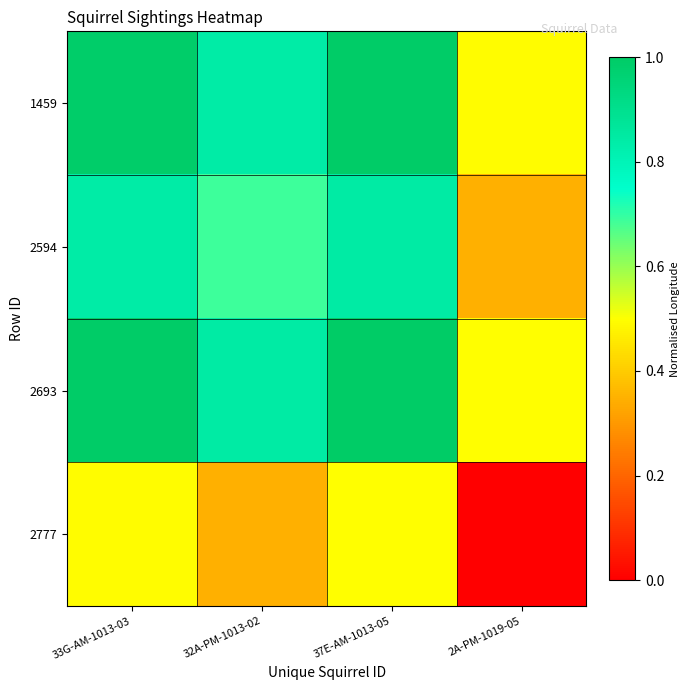

Reading left to right, extract all data points from this chart.

1459: 33G-AM-1013-03=1.0	32A-PM-1013-02=0.8	37E-AM-1013-05=1.0	2A-PM-1019-05=0.5
2594: 33G-AM-1013-03=0.8	32A-PM-1013-02=0.7	37E-AM-1013-05=0.8	2A-PM-1019-05=0.3
2693: 33G-AM-1013-03=1.0	32A-PM-1013-02=0.8	37E-AM-1013-05=1.0	2A-PM-1019-05=0.5
2777: 33G-AM-1013-03=0.5	32A-PM-1013-02=0.3	37E-AM-1013-05=0.5	2A-PM-1019-05=0.0